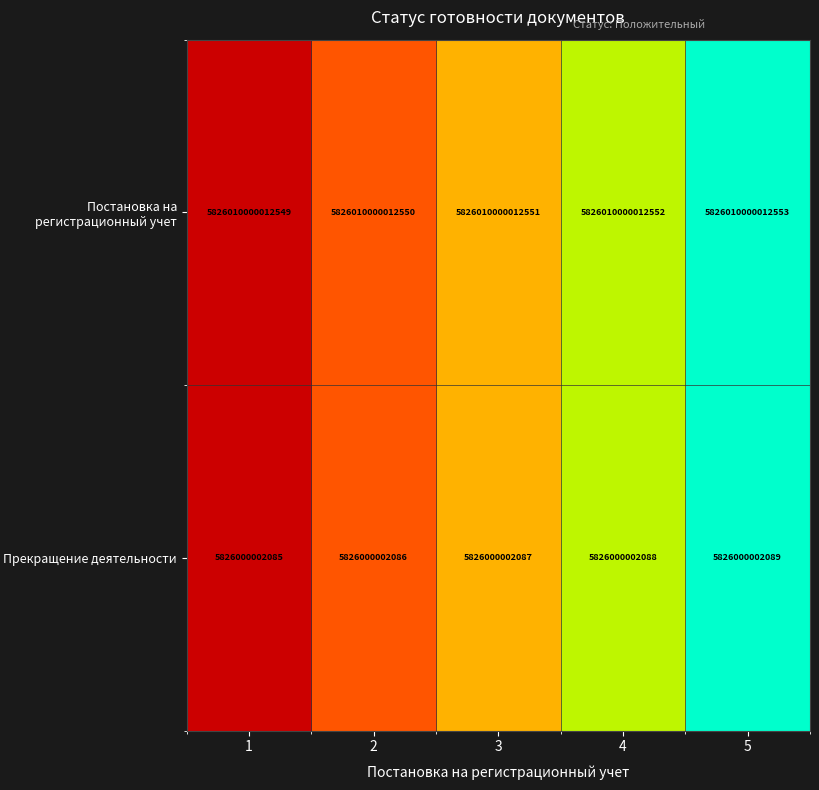

At how many categories does at least one series exceed 1317371938853277?

5